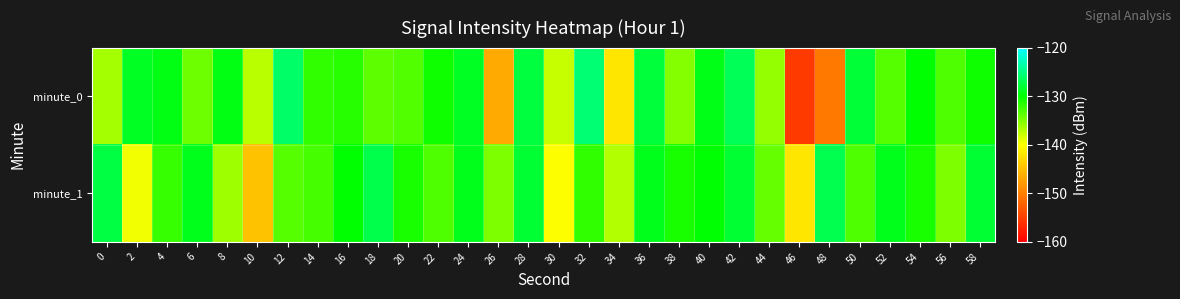

Rank the series at 8 from highest to lowest value.

minute_0, minute_1